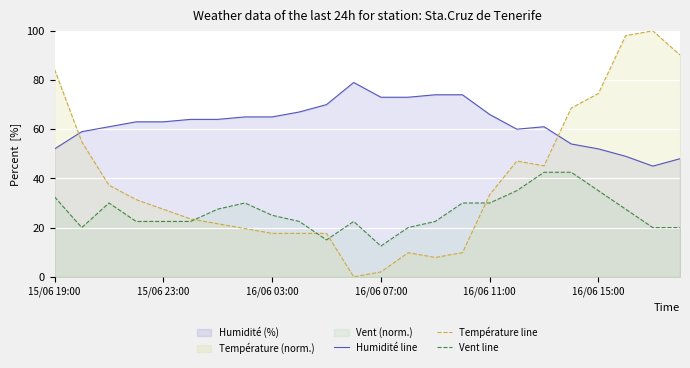

How many lines are shown in the chart?

3